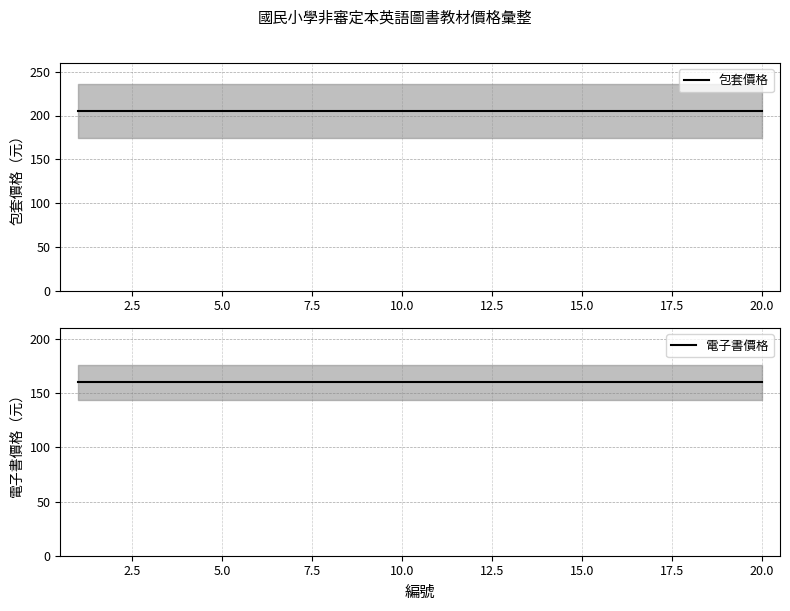

What is the label of the 3rd point from the left?

5.0